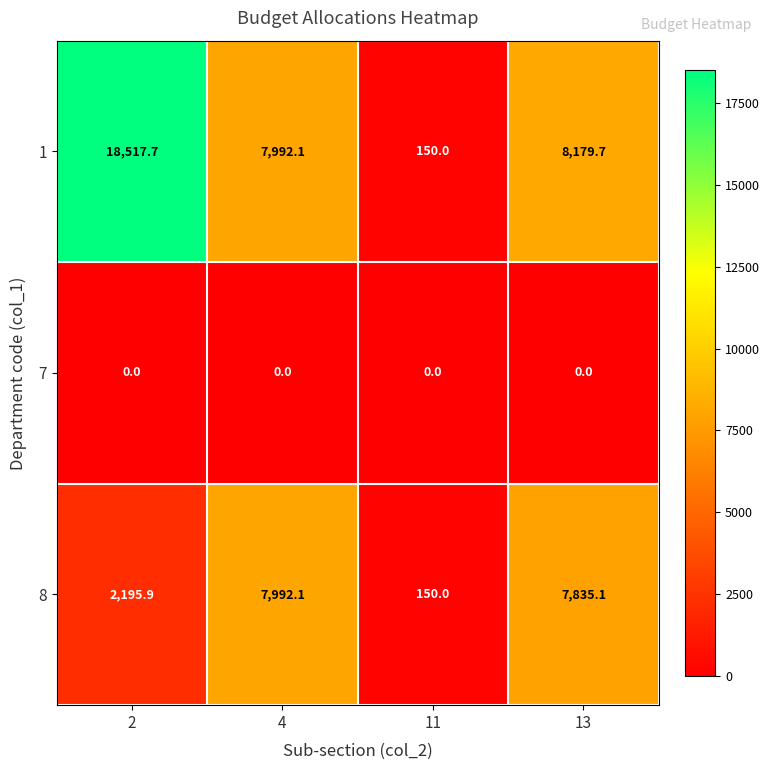

How many data points does each series have?

4